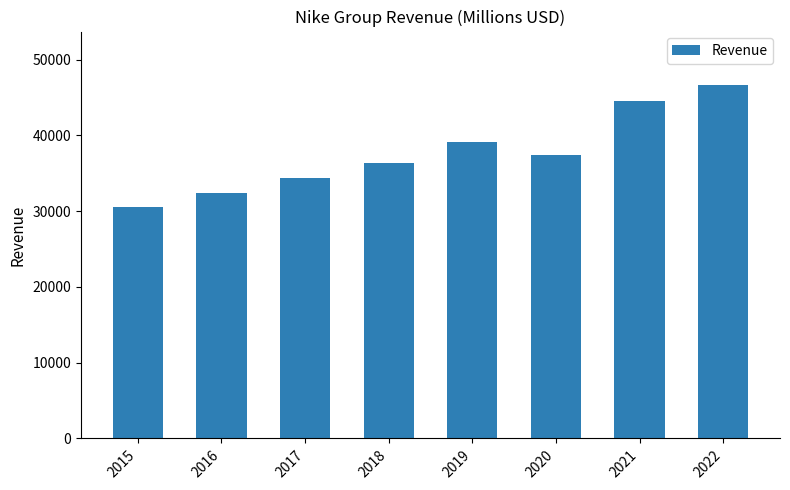

How many categories are shown in the chart?

8